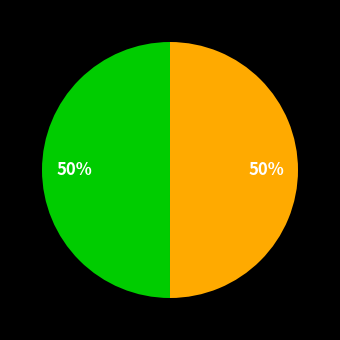

To the nearest percent, what is the average slice percentage?

50%